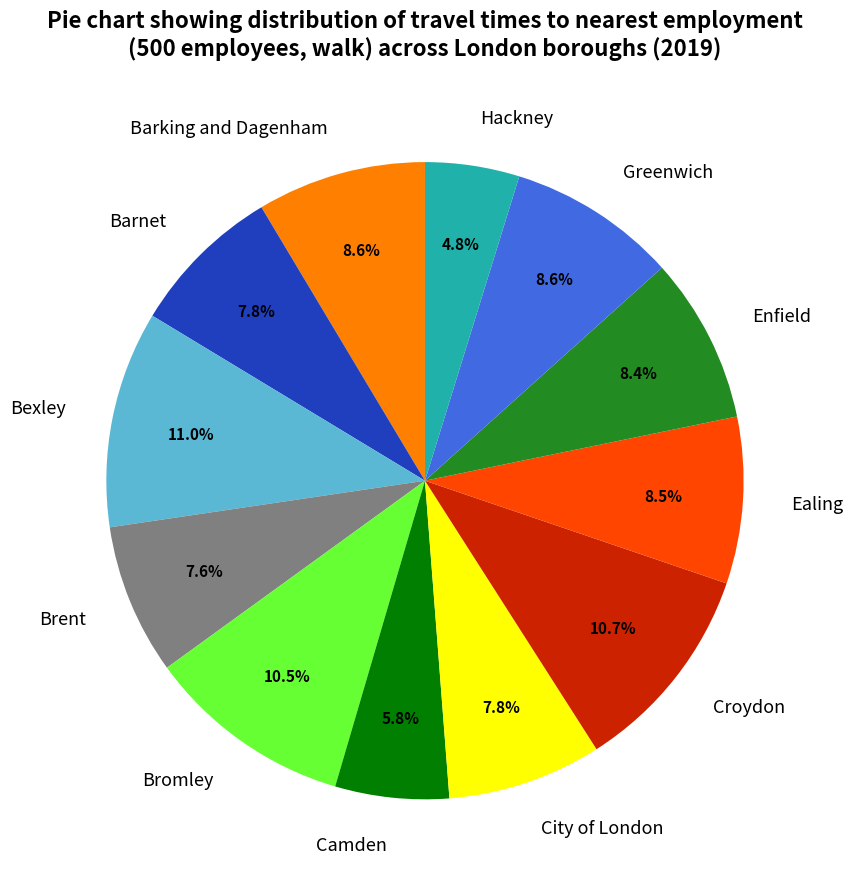

What percentage is NOT represented by Camden?

94.2%